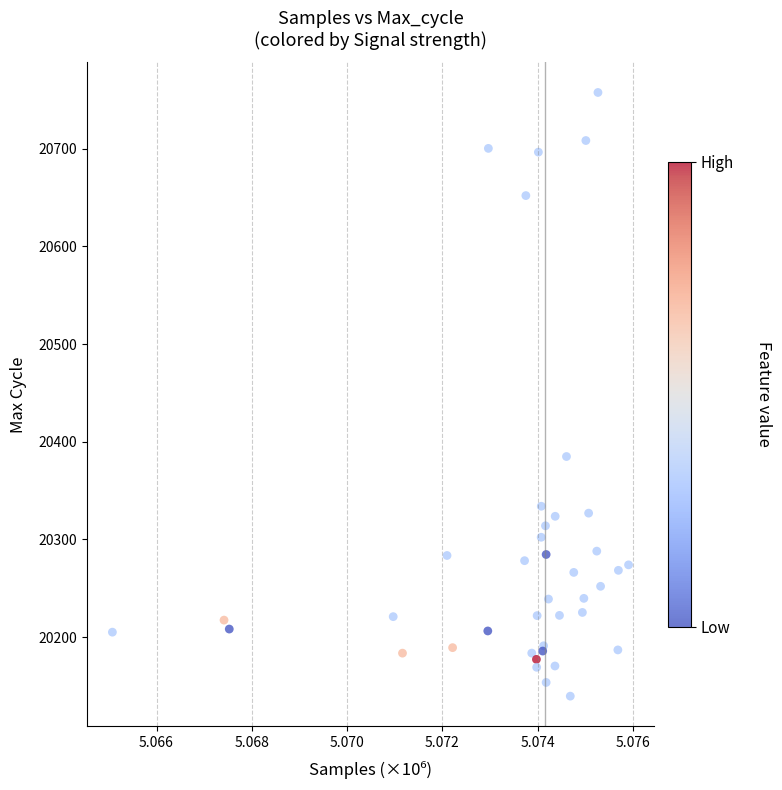

What Y value in the scatter plot is closest to 20448?

20384.9